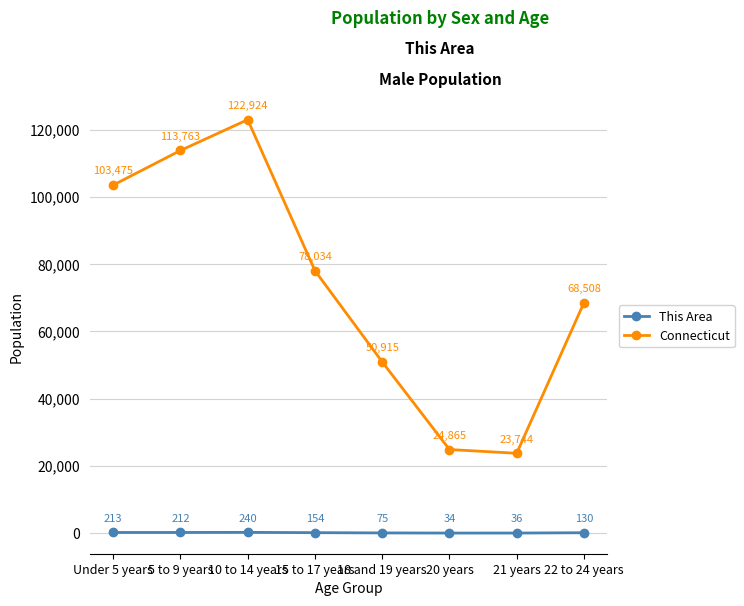

What is the difference between the second highest and minimum values in the Connecticut series?

90019